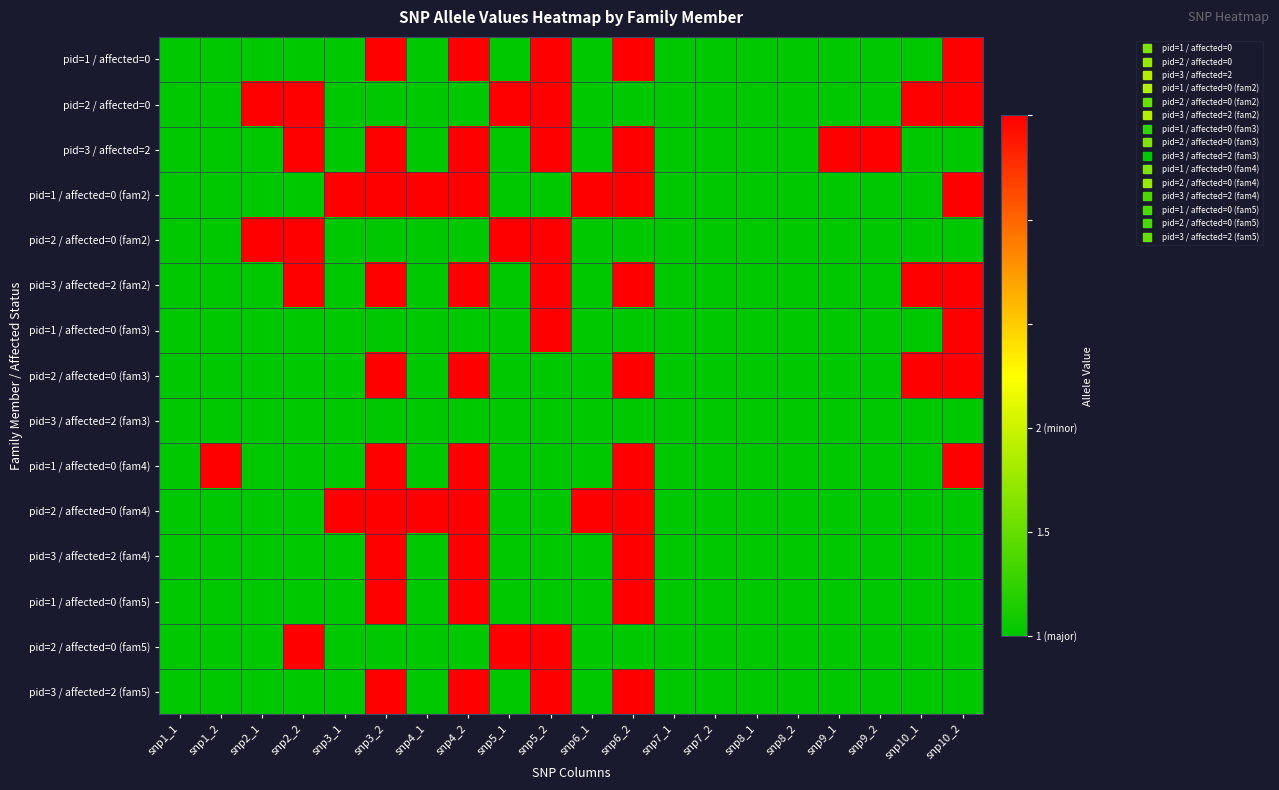

Which has a higher value, snp3_1 or snp10_2?

snp10_2